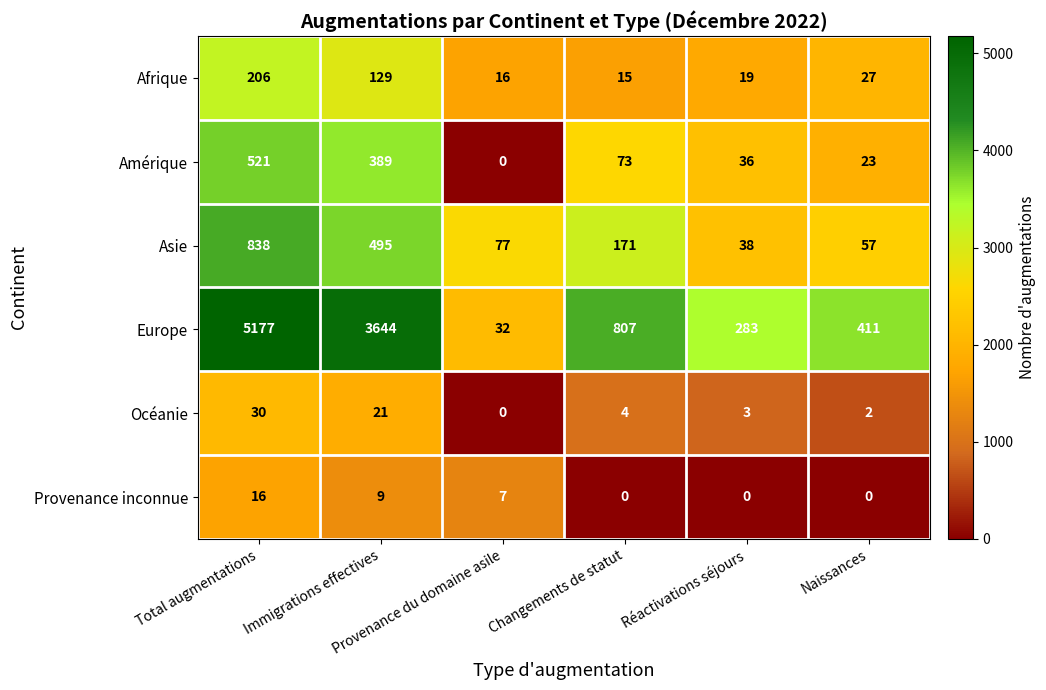

At how many categories does at least one series exceed 2?

6